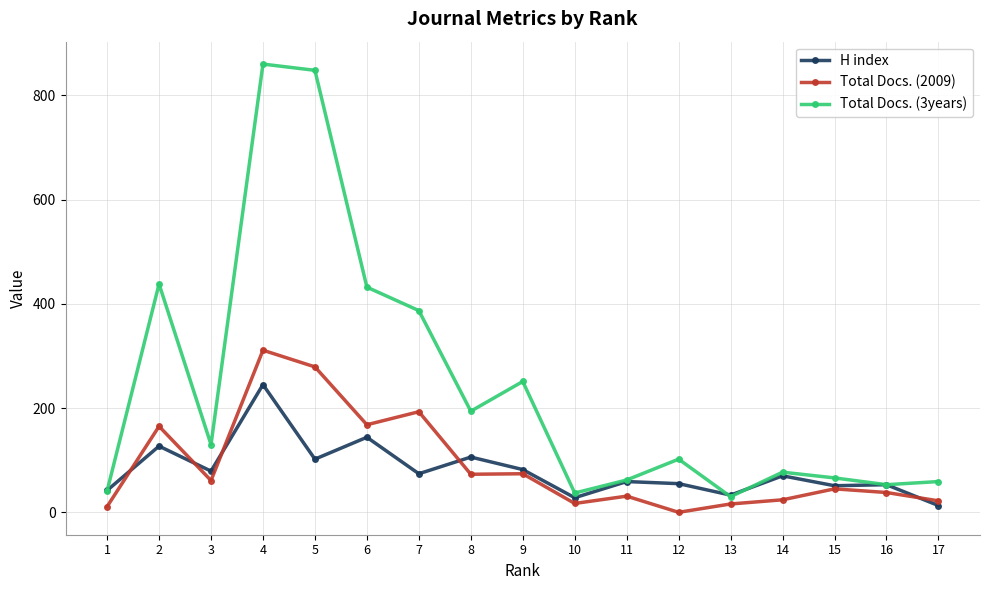

Which series has the largest range (max minus min)?

Total Docs. (3years)